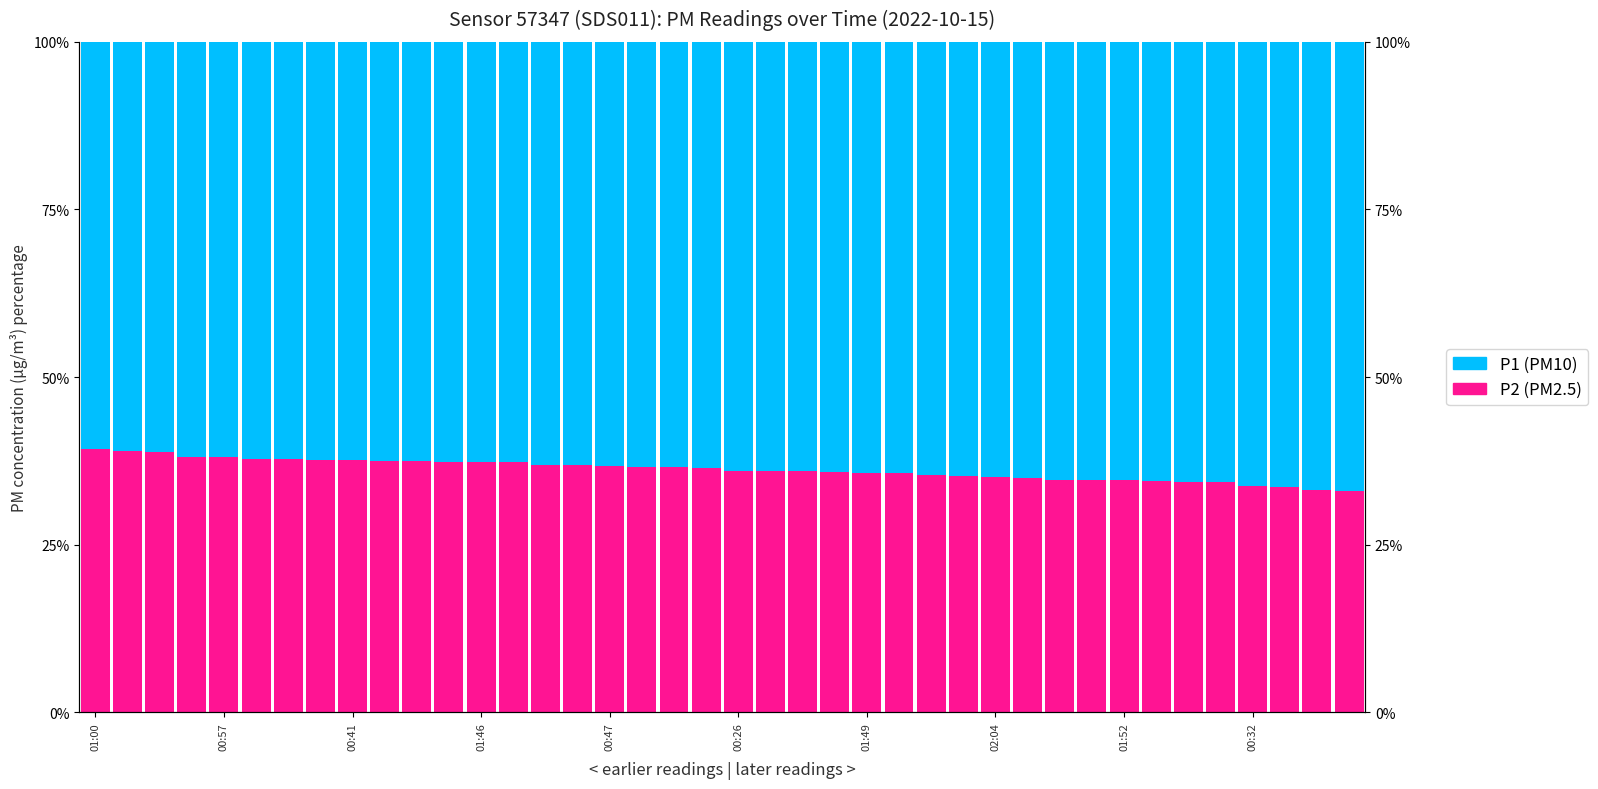

At which label does P2 (PM2.5) first exceed 36?

01:00